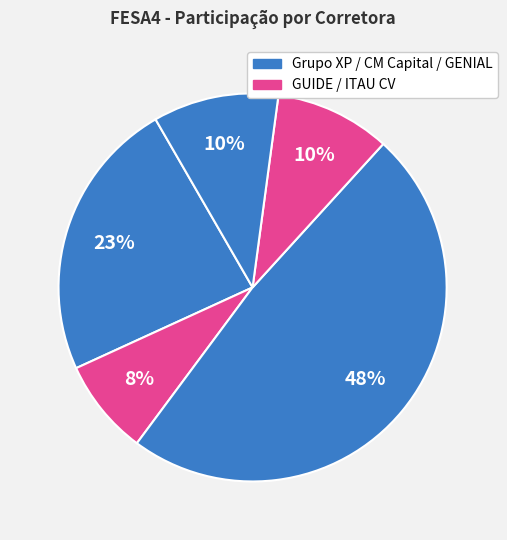

How many segments does this pie chart have?

5